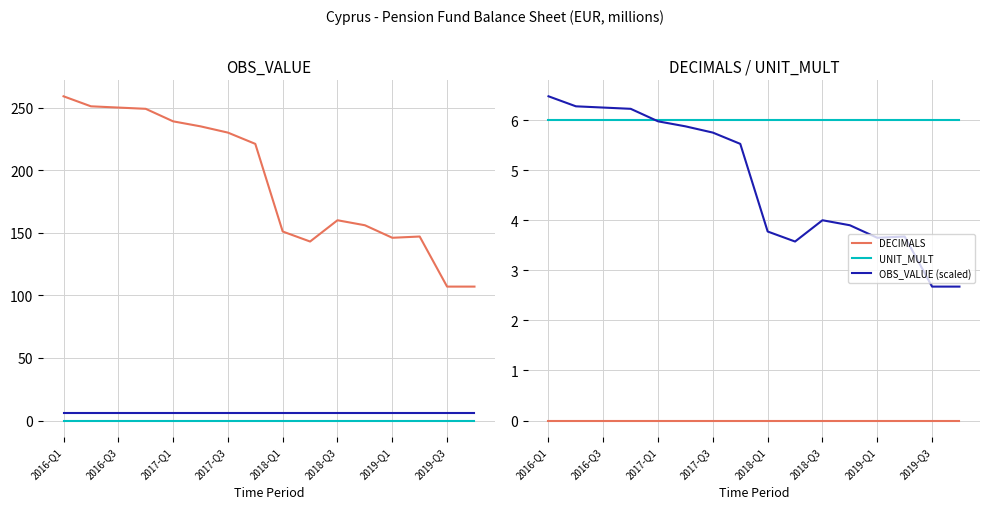

True or false: UNIT_MULT has a value of 3.3 at 2018-Q3.

False